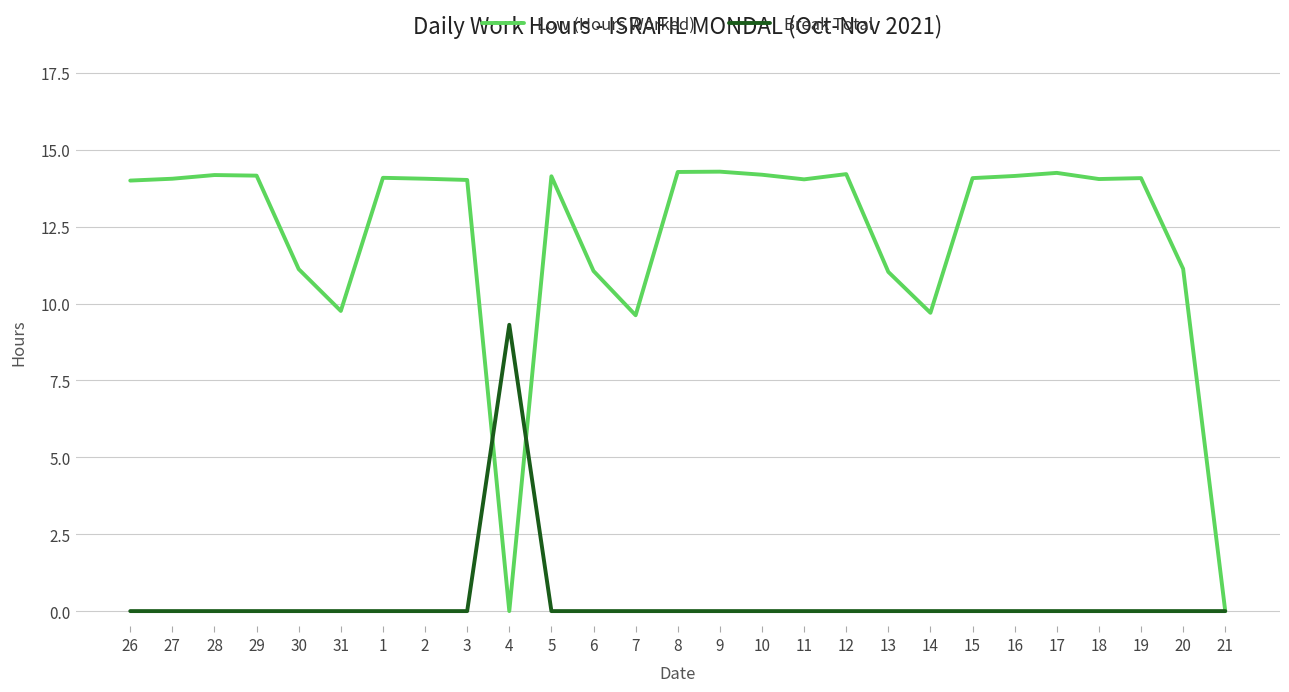

What are all the series names shown in the legend?

Low (Hours Worked), Break Total